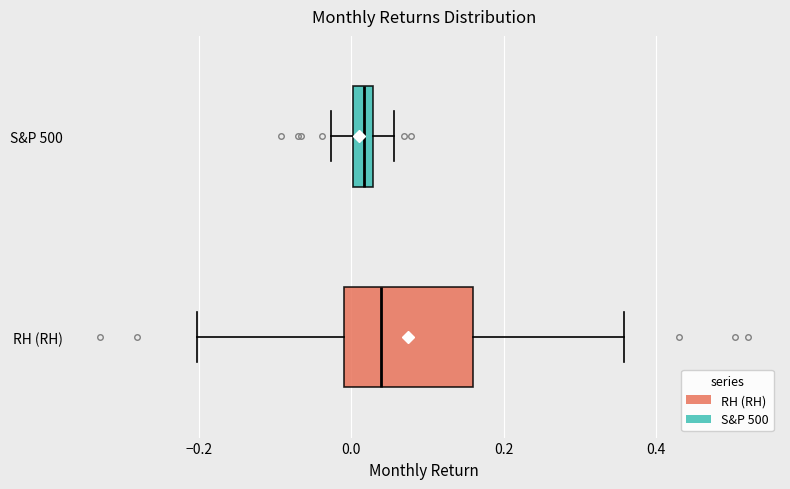

Which box is the widest, from its left edge to its right edge?

RH (RH)